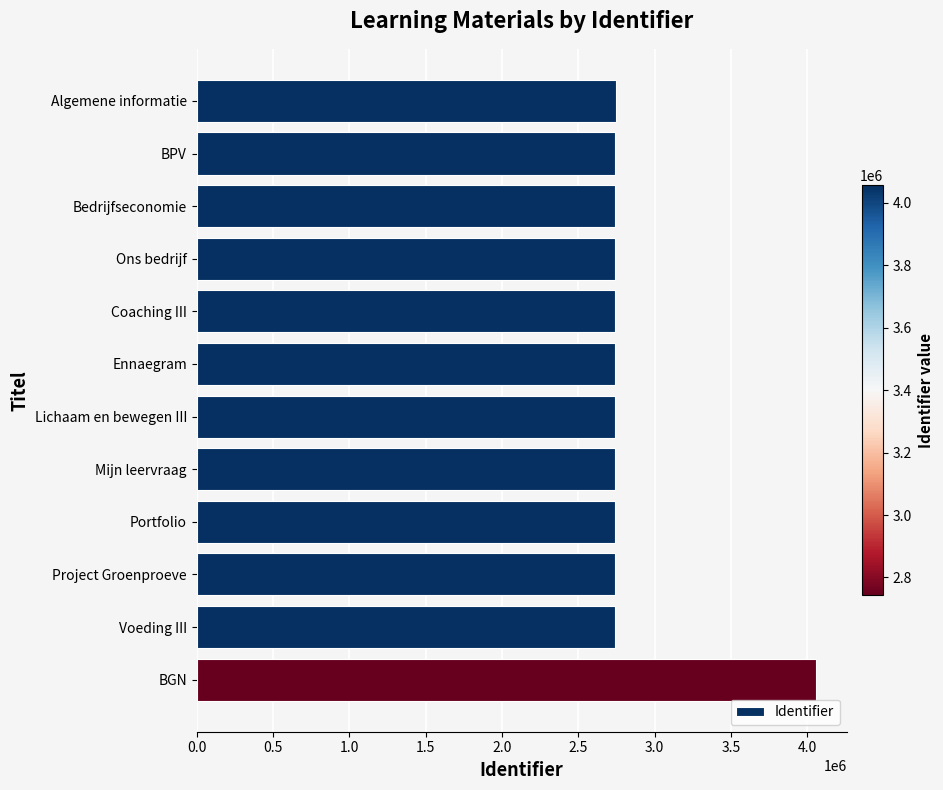

What is the label of the 7th bar from the top?

Lichaam en bewegen III